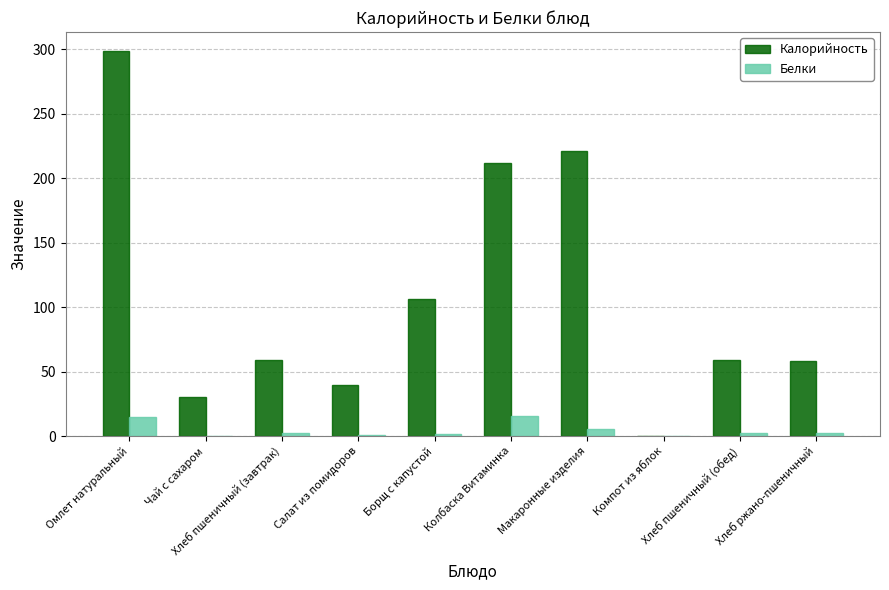

What is the sum of all Белки values?

46.1